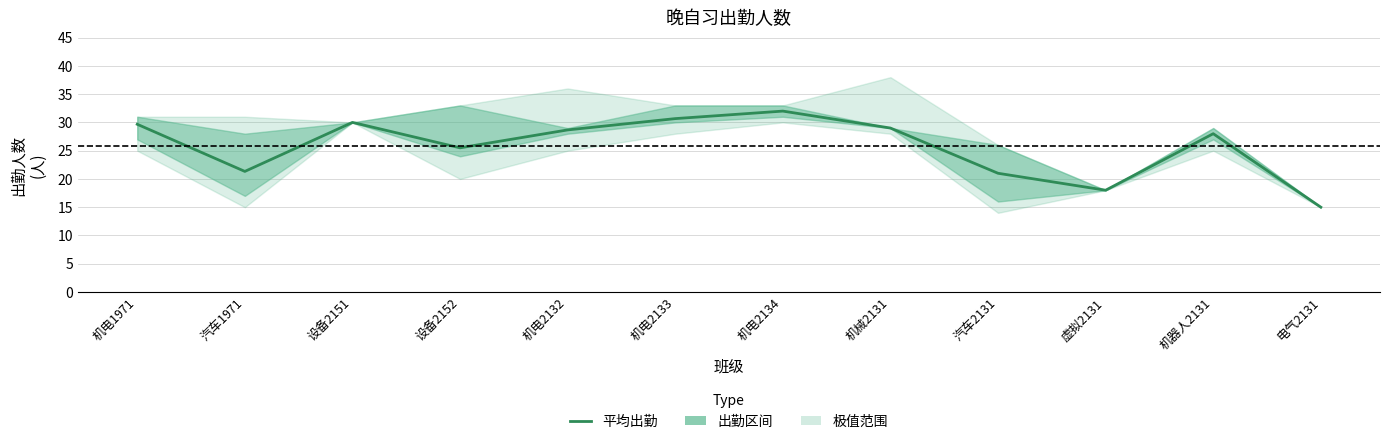

What is the difference between the values at 机器人2131 and 设备2152?

2.5